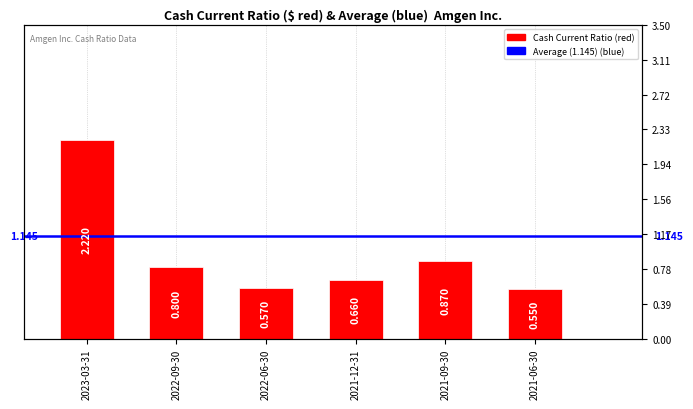

Is it true that the value at 2021-09-30 is 0.3?

False